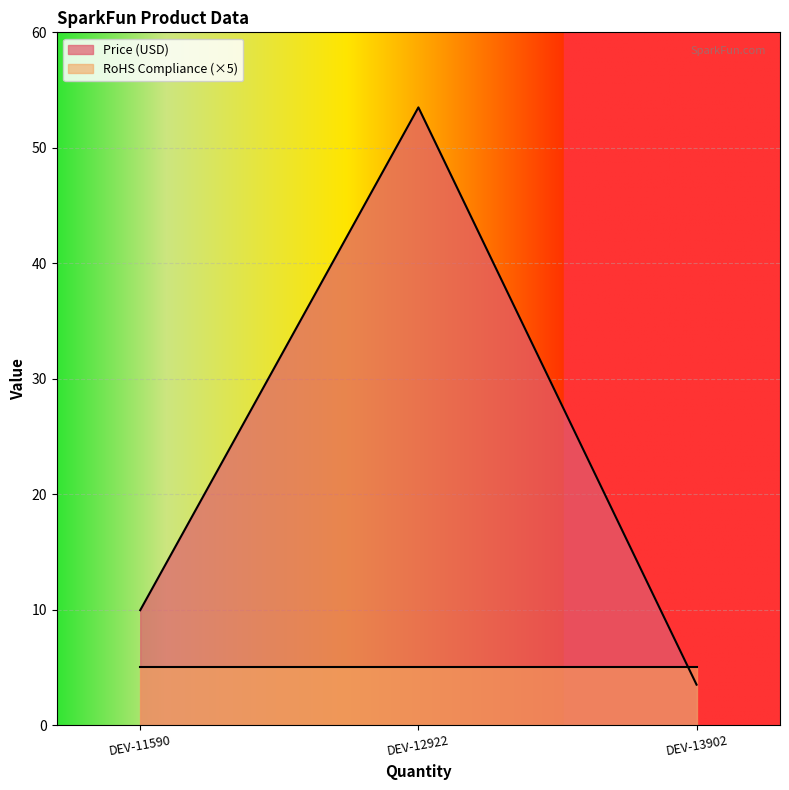

Which has a higher value, DEV-11590 or DEV-12922?

DEV-12922